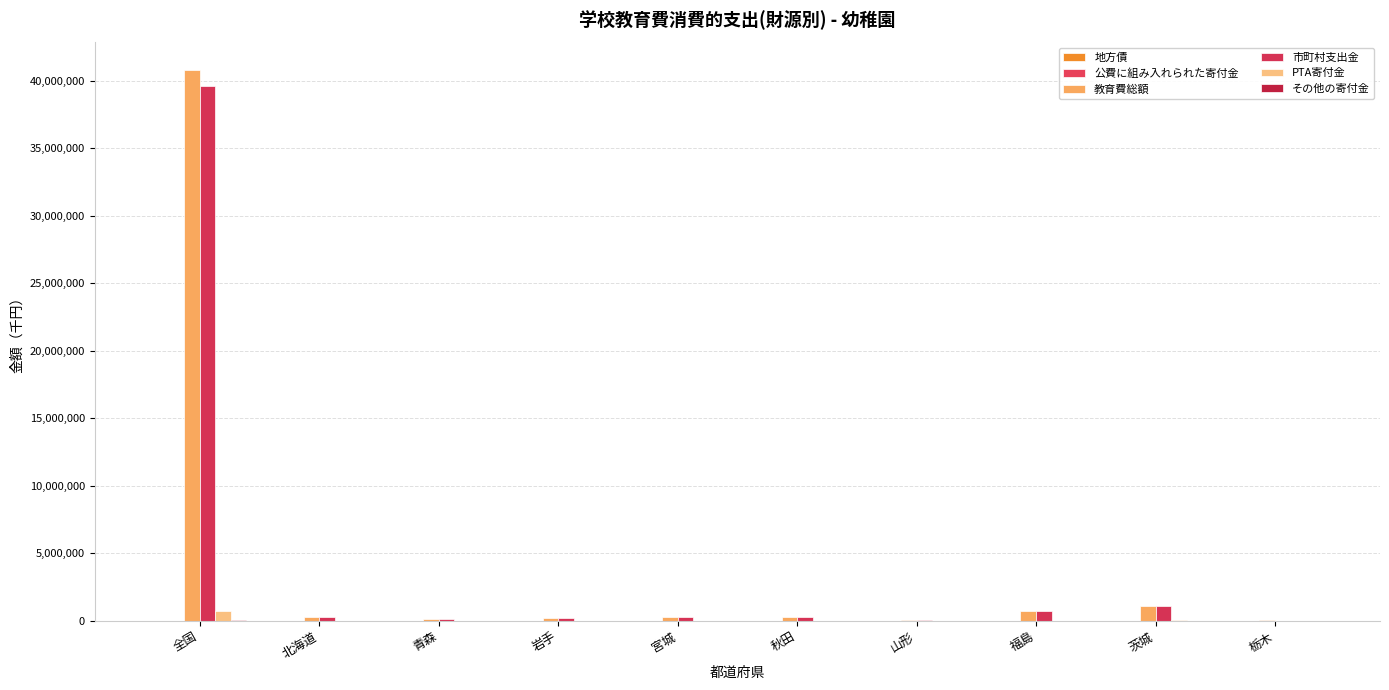

Which series has the largest total across all categories?

教育費総額